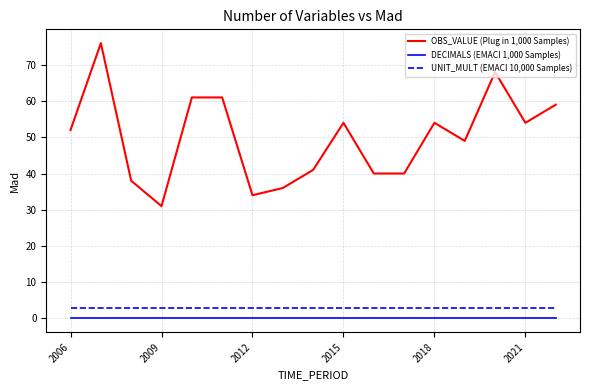

True or false: OBS_VALUE (Plug in 1,000 Samples) and UNIT_MULT (EMACI 10,000 Samples) intersect in this chart.

False